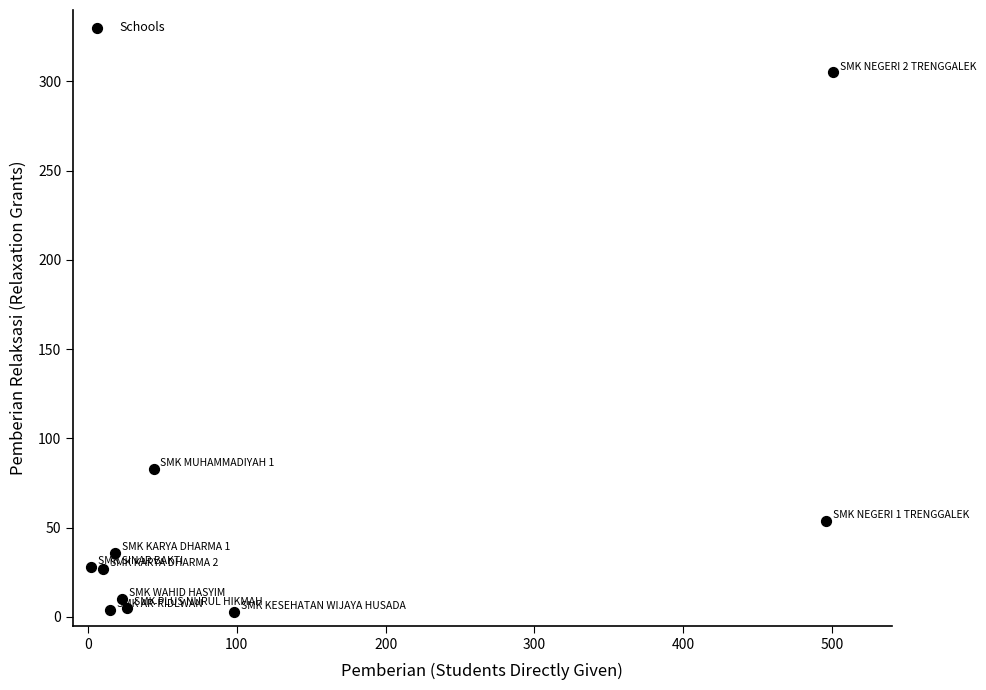

What Y value in the scatter plot is closest to 154?

83